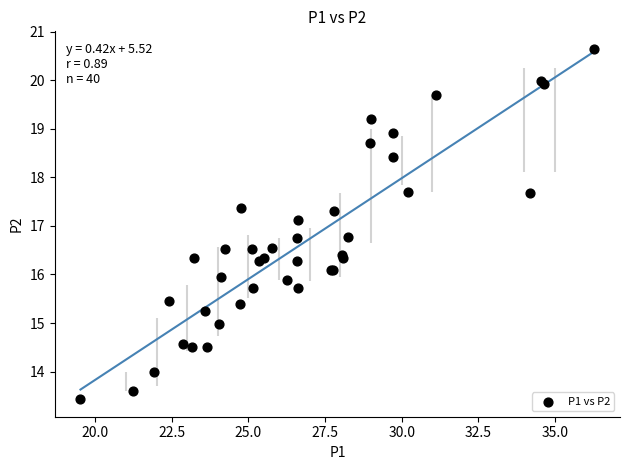

What Y value in the scatter plot is closest to 17?

17.1